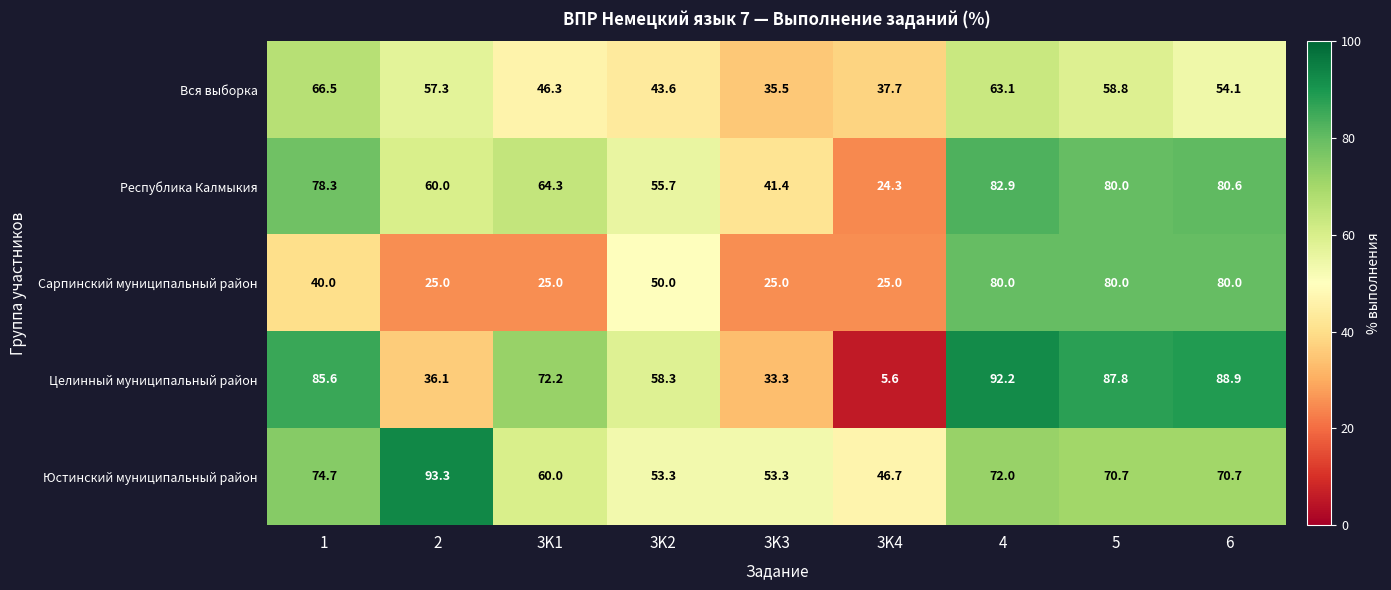

Which series has the largest total across all categories?

Юстинский муниципальный район